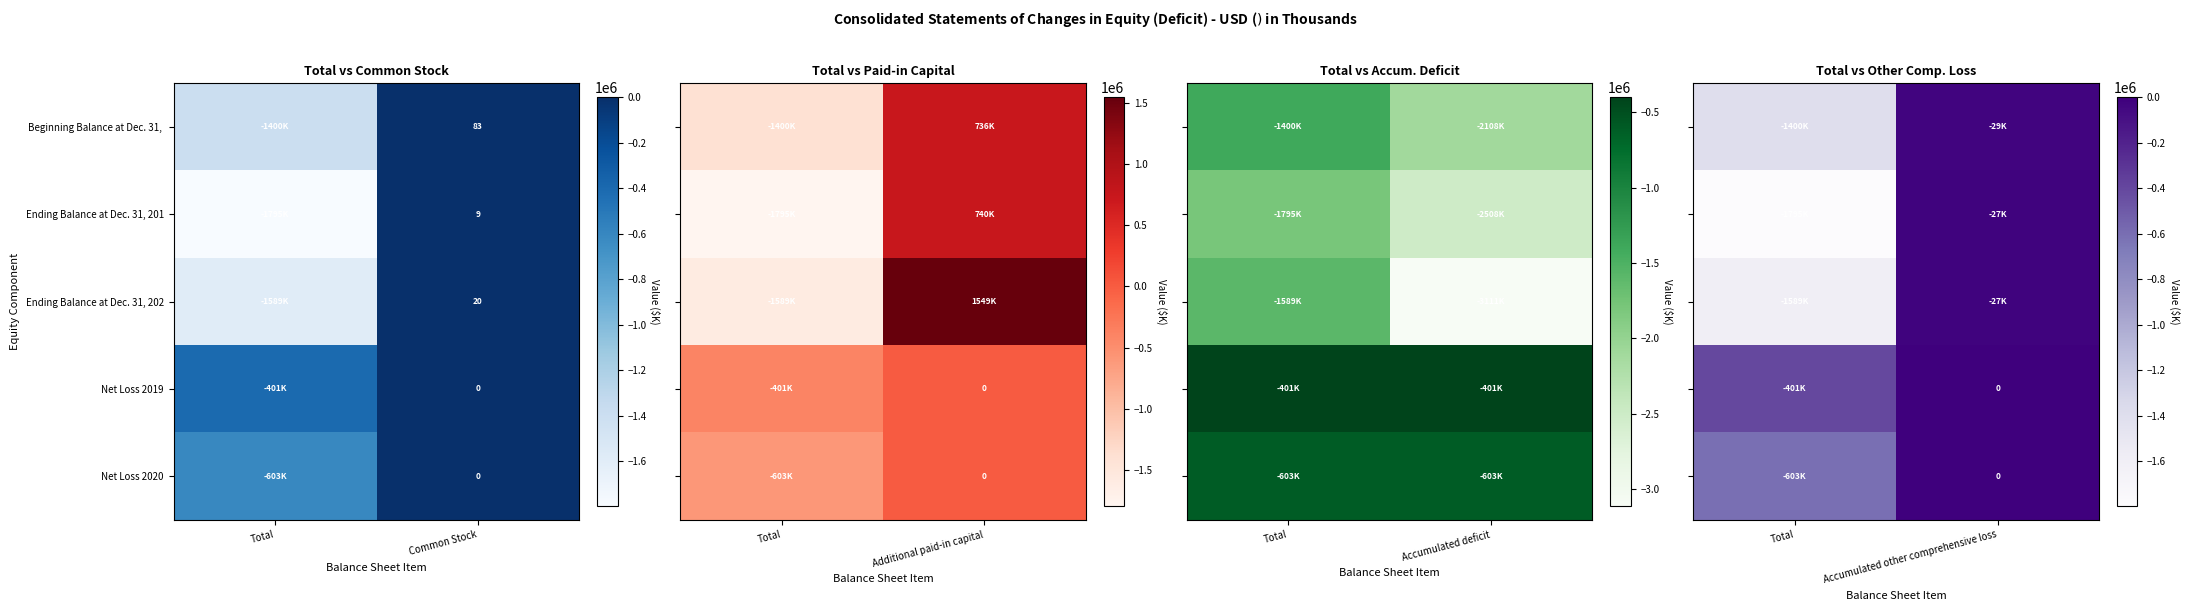

Is it true that Ending Balance at Dec. 31, 202 equals 20 at Common Stock?

True